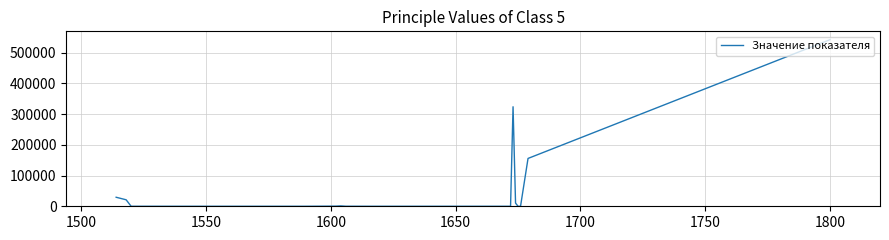

What is the greatest value displayed?

542718